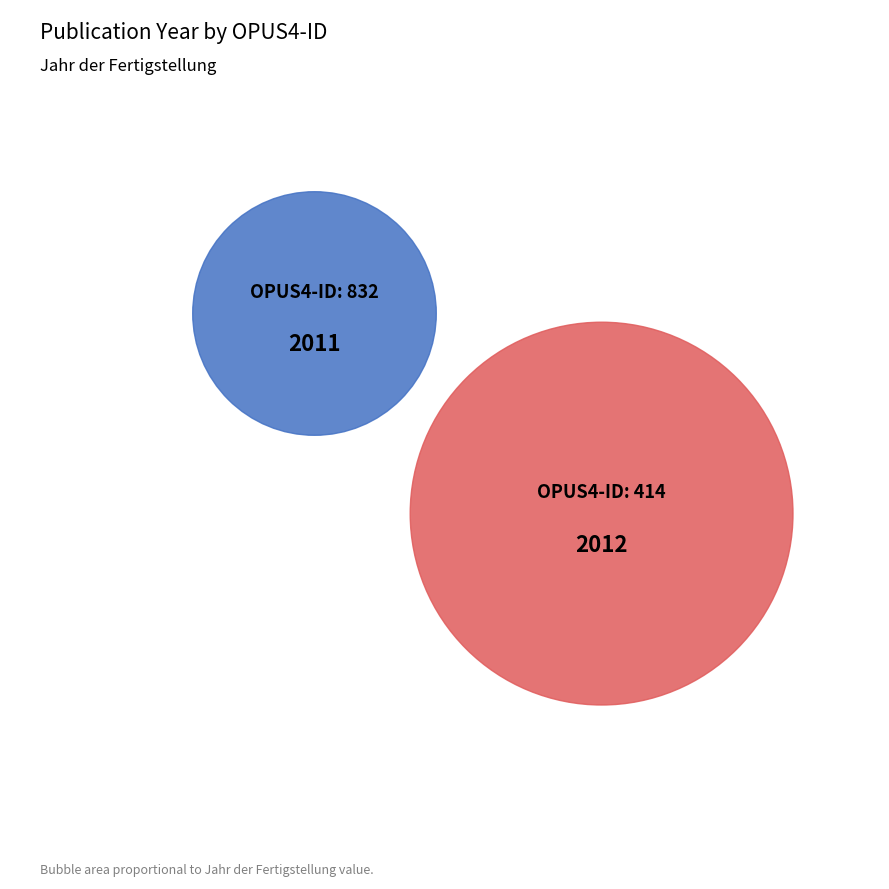

What percentage is the 414 slice, to the nearest percent?

50%